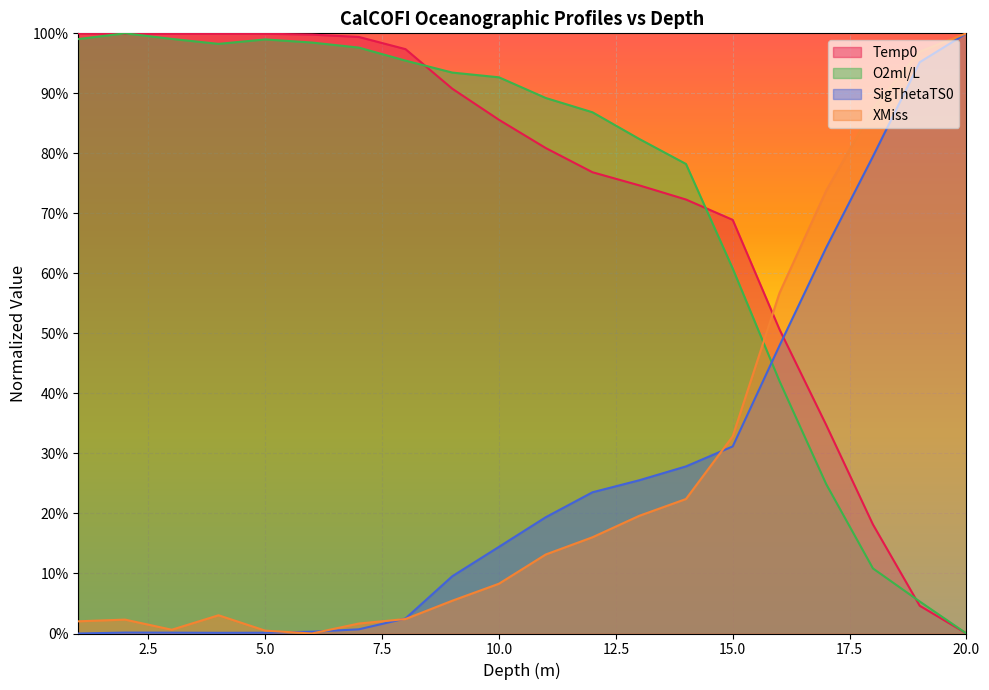

Does the chart display data point markers on the line(s)?

No